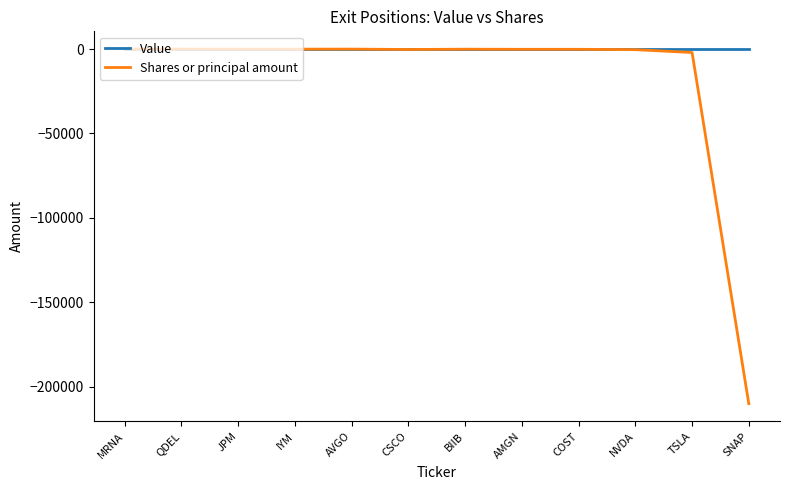

Rank the series by their average value, from lowest to highest.

Shares or principal amount, Value